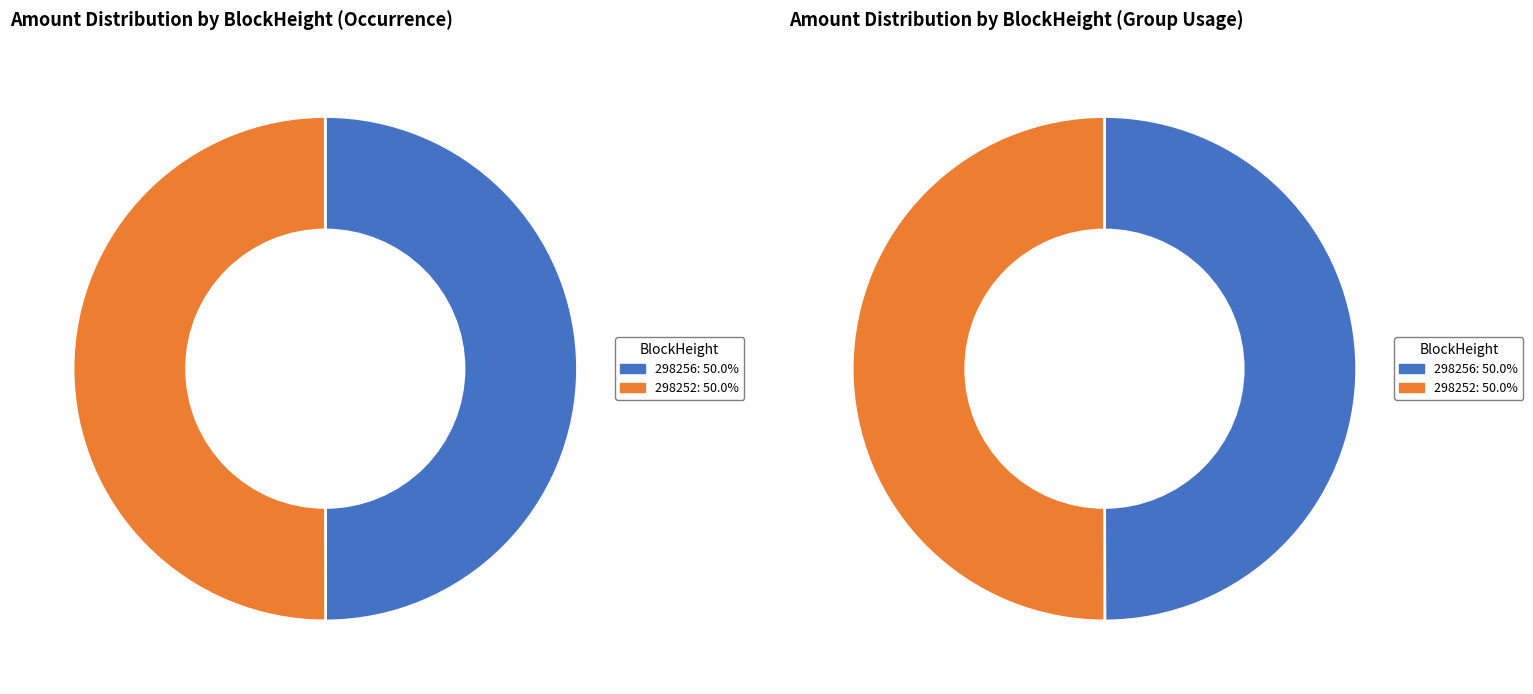

Which has a higher value, 298256 or 298252?

298252